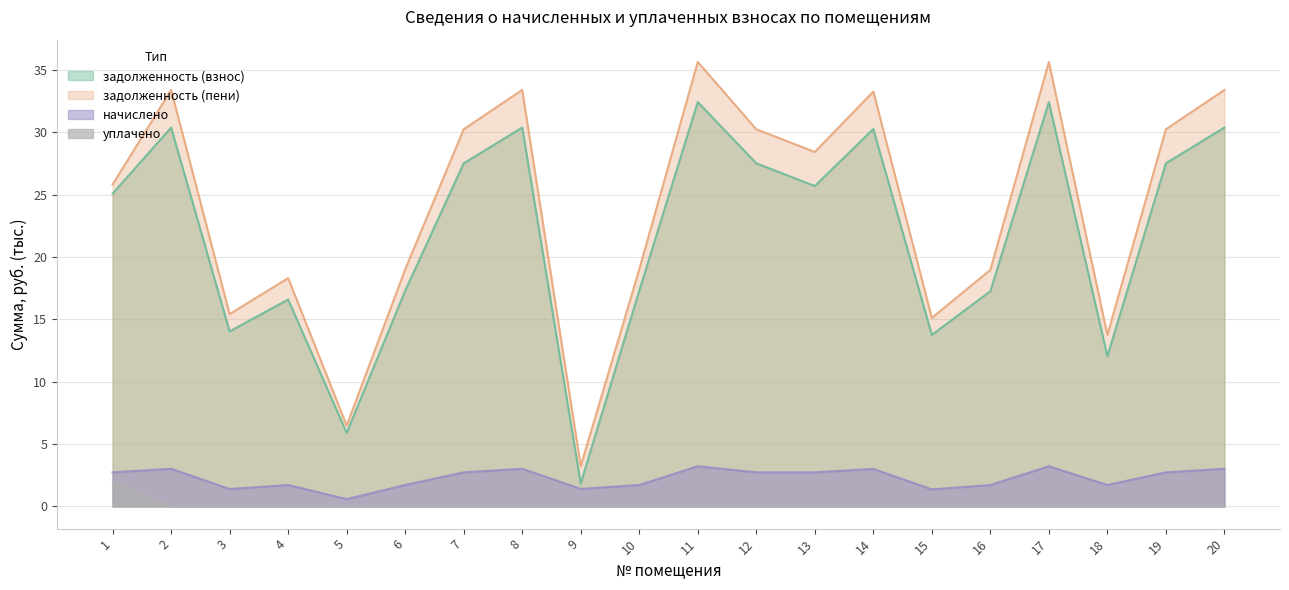

Reading left to right, what are all the values shown in this chart?

задолженность (взнос): 25.1	30.4	14.0	16.6	5.9	17.3	27.5	30.4	1.8	17.3	32.4	27.5	25.7	30.3	13.8	17.2	32.4	12.0	27.5	30.4
задолженность (пени): 25.8	33.4	15.4	18.3	6.5	19.0	30.2	33.4	3.2	19.0	35.6	30.2	28.4	33.3	15.1	19.0	35.6	13.8	30.2	33.4
начислено: 2.7	3.0	1.4	1.7	0.6	1.7	2.7	3.0	1.4	1.7	3.2	2.7	2.7	3.0	1.4	1.7	3.2	1.7	2.7	3.0
уплачено: 2.0	0.0	0.0	0.0	0.0	0.0	0.0	0.0	0.0	0.0	0.0	0.0	0.0	0.0	0.0	0.0	0.0	0.0	0.0	0.0